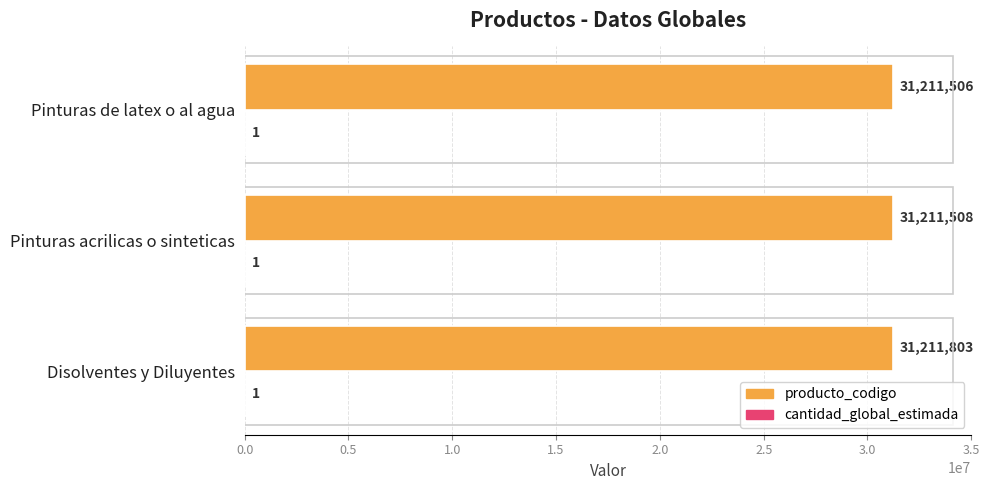

Is it true that producto_codigo equals 31211803 at Disolventes y Diluyentes?

True